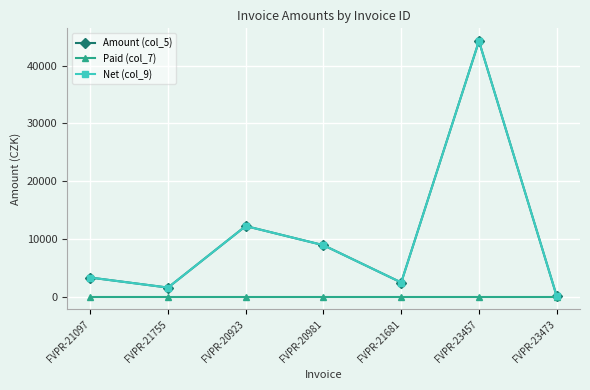

Reading left to right, list all the values displayed in this chart.

Amount (col_5): FVPR-21097=3300	FVPR-21755=1560	FVPR-20923=12220	FVPR-20981=8900	FVPR-21681=2440	FVPR-23457=44250	FVPR-23473=100
Paid (col_7): FVPR-21097=0	FVPR-21755=0	FVPR-20923=0	FVPR-20981=0	FVPR-21681=0	FVPR-23457=0	FVPR-23473=0
Net (col_9): FVPR-21097=3300	FVPR-21755=1560	FVPR-20923=12220	FVPR-20981=8900	FVPR-21681=2440	FVPR-23457=44250	FVPR-23473=100